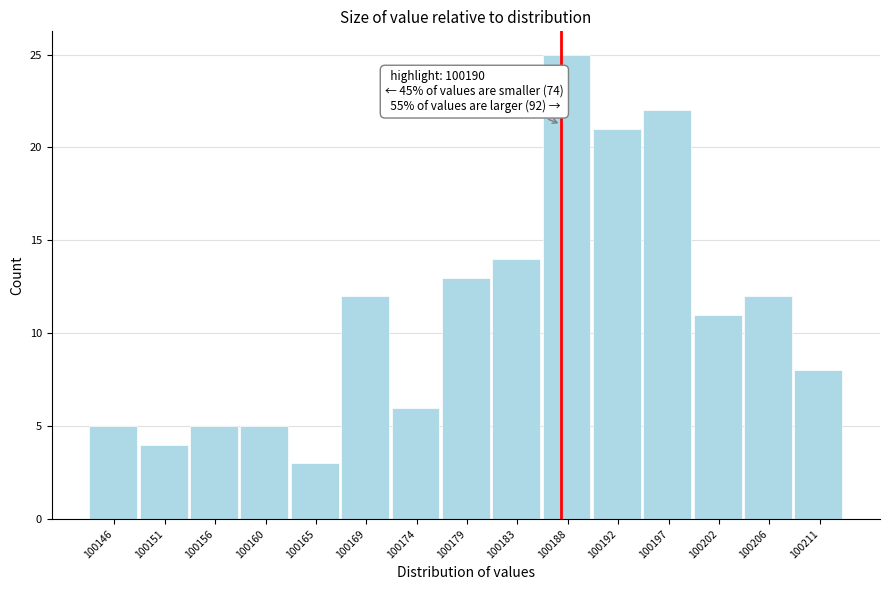

Reading left to right, what are all the values shown in this chart?

5	4	5	5	3	12	6	13	14	25	21	22	11	12	8